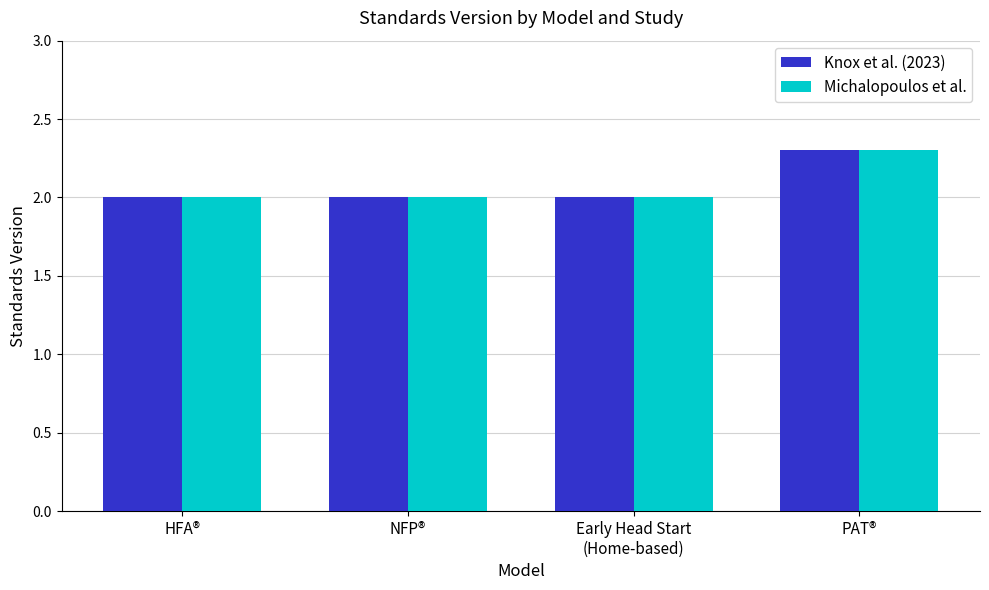

What is the minimum value for Knox et al. (2023)?

2.0